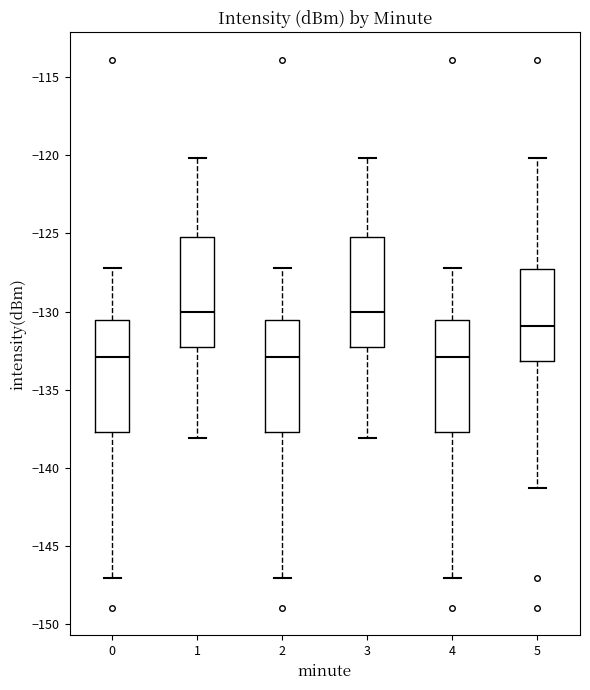

Reading left to right, transcribe this box plot: for each box, give where its median line is, the range the box spans, and where its two whiskers end, as read against the y-axis. The values are not printed on the chart, so give them approximately, as read against the axis.

0: median -133.0, box -137.5 to -130.5, whiskers -147.0 to -127.0
1: median -130.0, box -132.5 to -125.5, whiskers -138.0 to -120.0
2: median -133.0, box -137.5 to -130.5, whiskers -147.0 to -127.0
3: median -130.0, box -132.5 to -125.5, whiskers -138.0 to -120.0
4: median -133.0, box -137.5 to -130.5, whiskers -147.0 to -127.0
5: median -131.0, box -133.0 to -127.5, whiskers -141.5 to -120.0